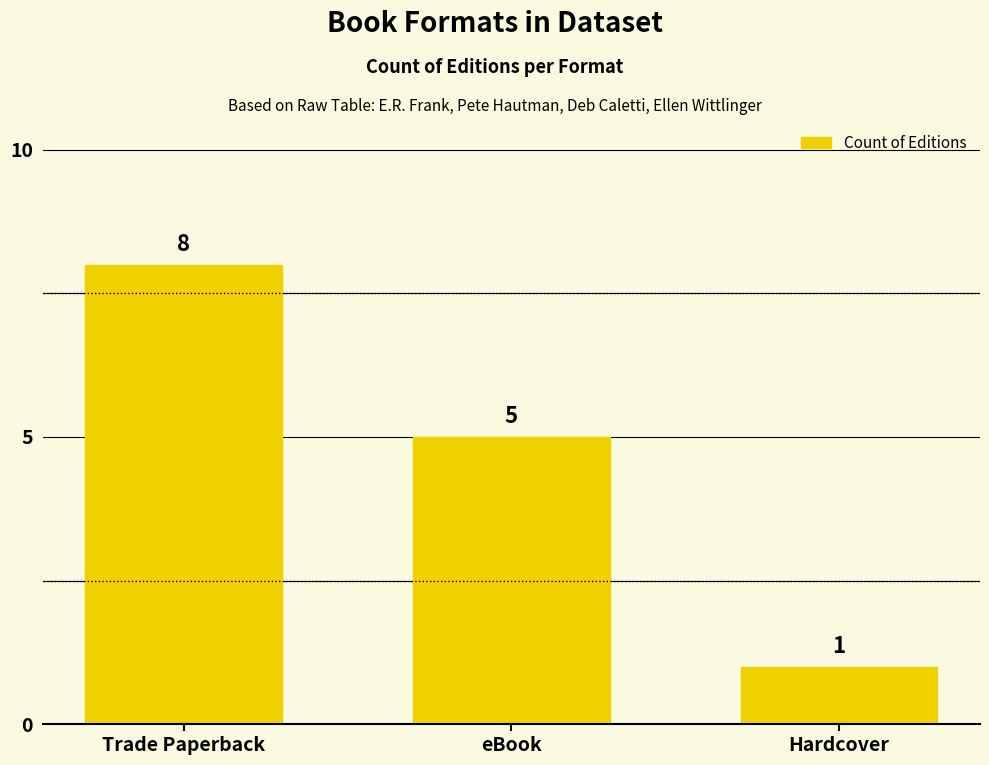

What is the average value?

5